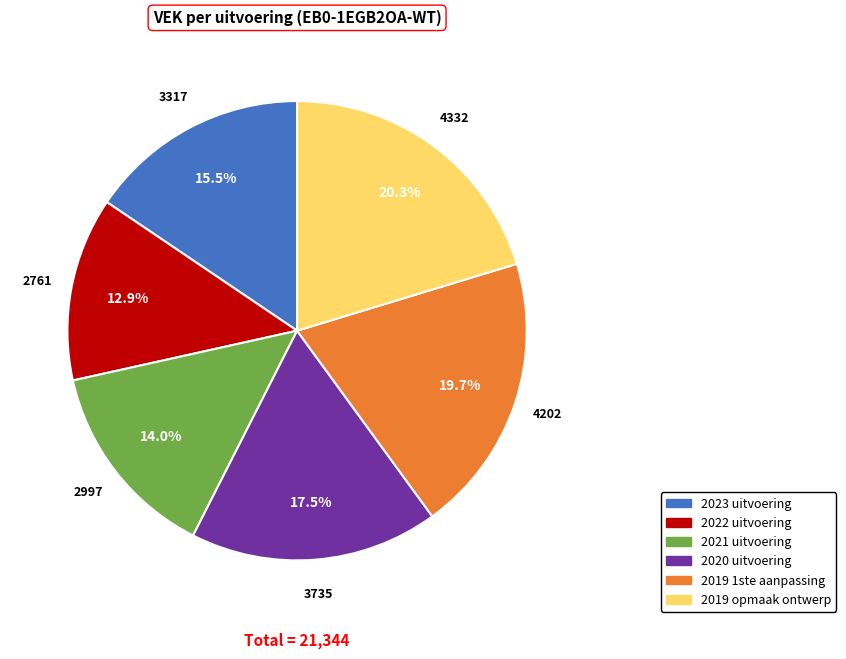

What is the ratio of the value at 2021 uitvoering to the value at 2022 uitvoering?

1.1